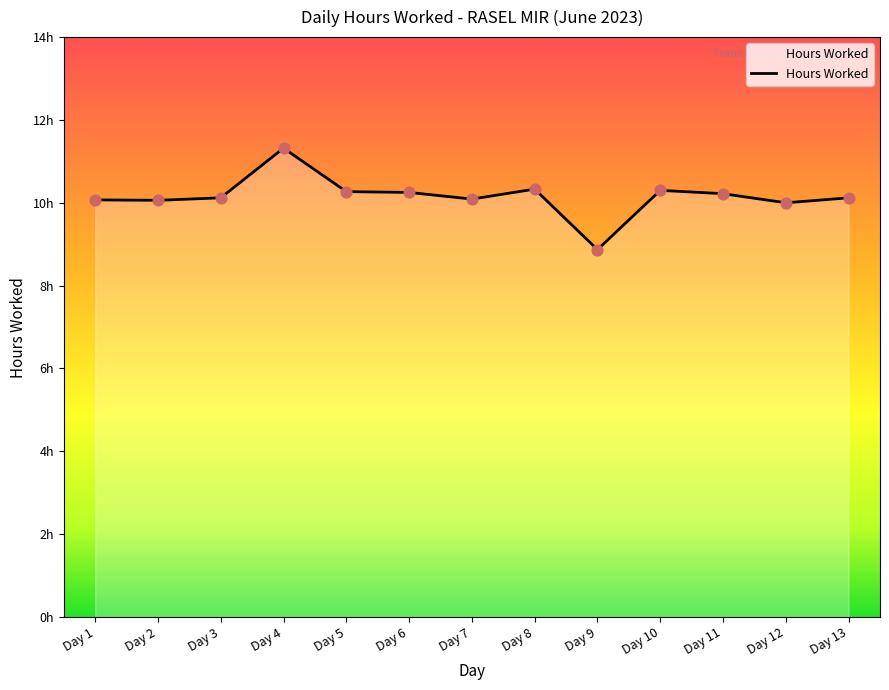

Does the chart have visible grid lines?

No